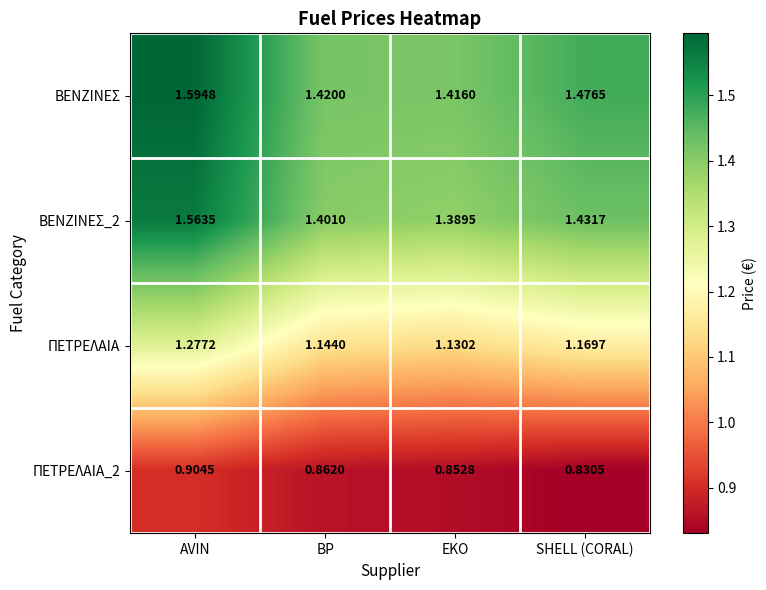

Which series has the largest total across all categories?

ΒΕΝΖΙΝΕΣ